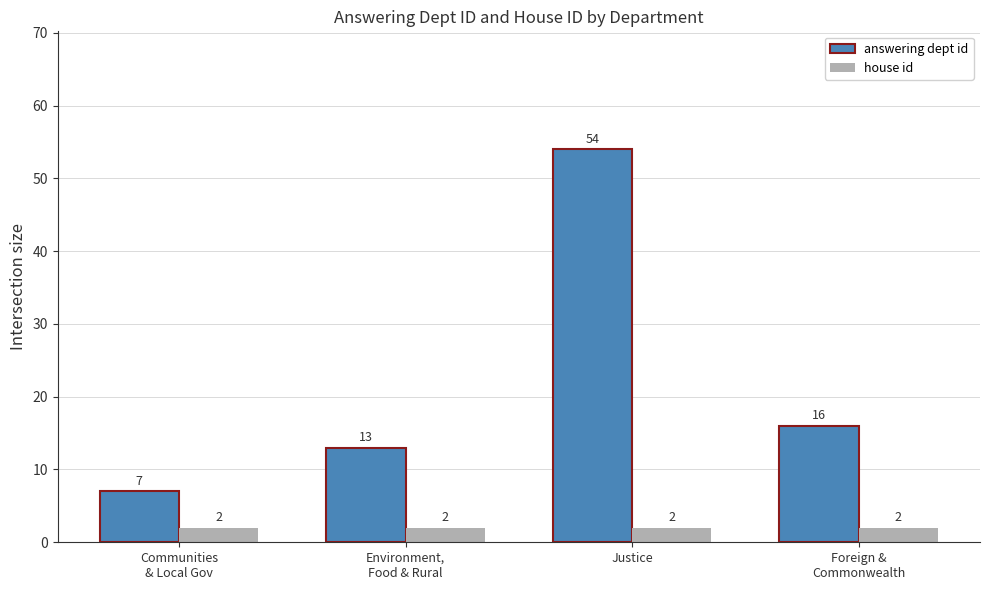

True or false: answering dept id has a value of 54 at Justice.

True